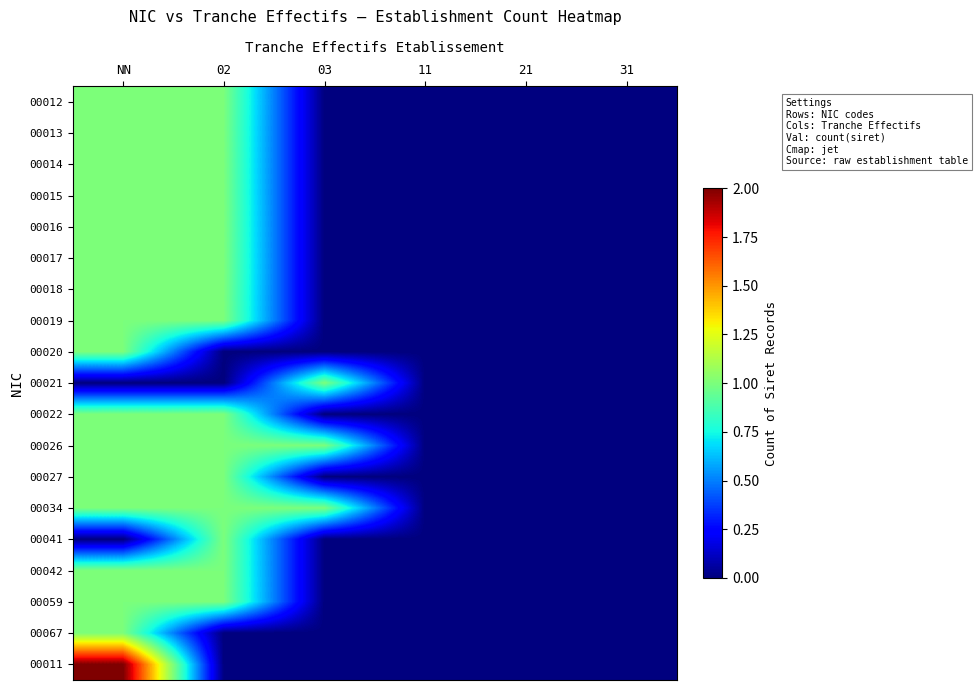

Reading left to right, list all the values displayed in this chart.

00012: NN=1	02=1	03=0	11=0	21=0	31=0
00013: NN=1	02=1	03=0	11=0	21=0	31=0
00014: NN=1	02=1	03=0	11=0	21=0	31=0
00015: NN=1	02=1	03=0	11=0	21=0	31=0
00016: NN=1	02=1	03=0	11=0	21=0	31=0
00017: NN=1	02=1	03=0	11=0	21=0	31=0
00018: NN=1	02=1	03=0	11=0	21=0	31=0
00019: NN=1	02=1	03=0	11=0	21=0	31=0
00020: NN=1	02=0	03=0	11=0	21=0	31=0
00021: NN=0	02=0	03=1	11=0	21=0	31=0
00022: NN=1	02=1	03=0	11=0	21=0	31=0
00026: NN=1	02=1	03=1	11=0	21=0	31=0
00027: NN=1	02=1	03=0	11=0	21=0	31=0
00034: NN=1	02=1	03=1	11=0	21=0	31=0
00041: NN=0	02=1	03=0	11=0	21=0	31=0
00042: NN=1	02=1	03=0	11=0	21=0	31=0
00059: NN=1	02=1	03=0	11=0	21=0	31=0
00067: NN=1	02=0	03=0	11=0	21=0	31=0
00011: NN=2	02=0	03=0	11=0	21=0	31=0